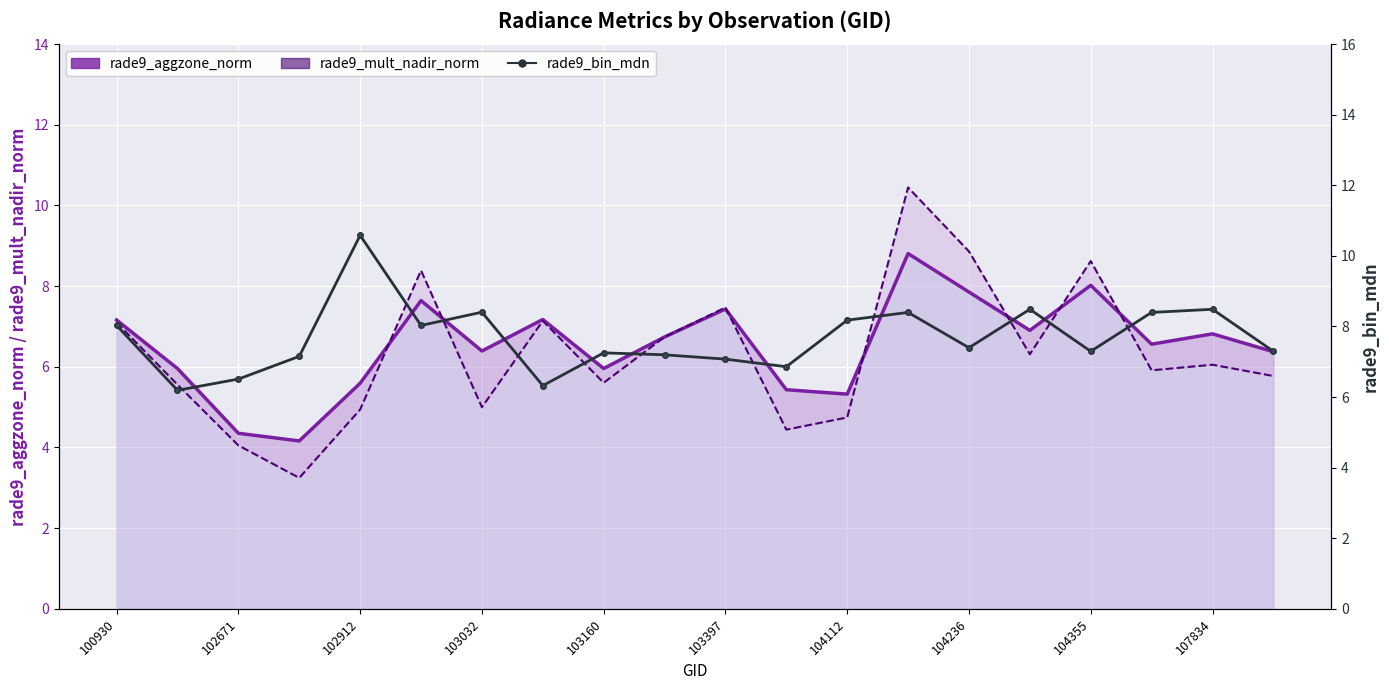

True or false: rade9_mult_nadir_norm and rade9_bin_mdn intersect in this chart.

True